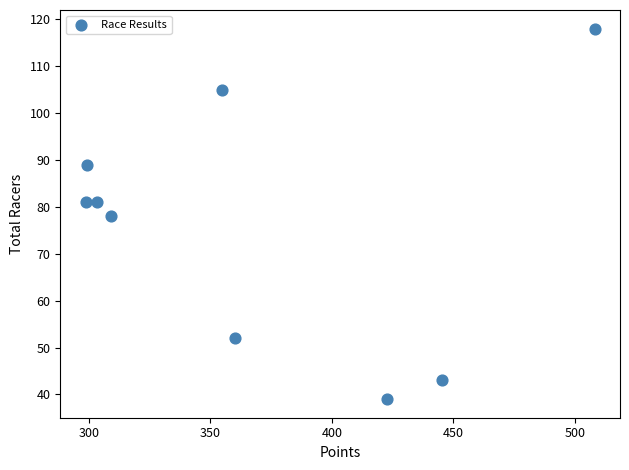

What is the average Y value?

76